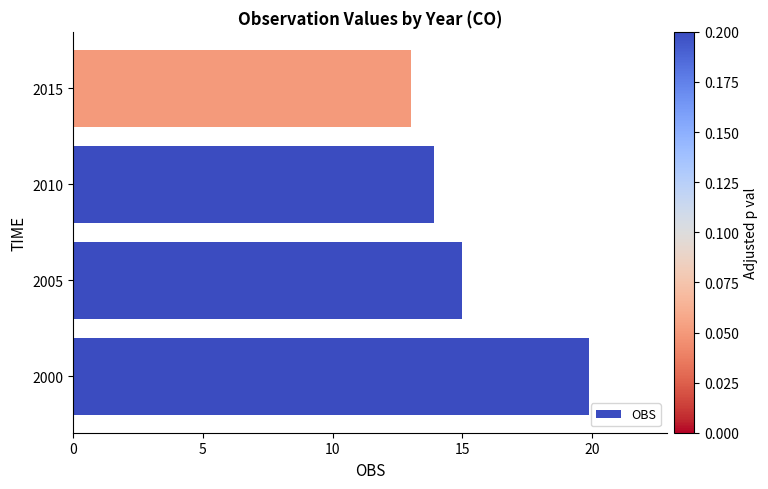

Reading bottom to top, list all the values displayed in this chart.

19.9	15.0	13.9	13.0